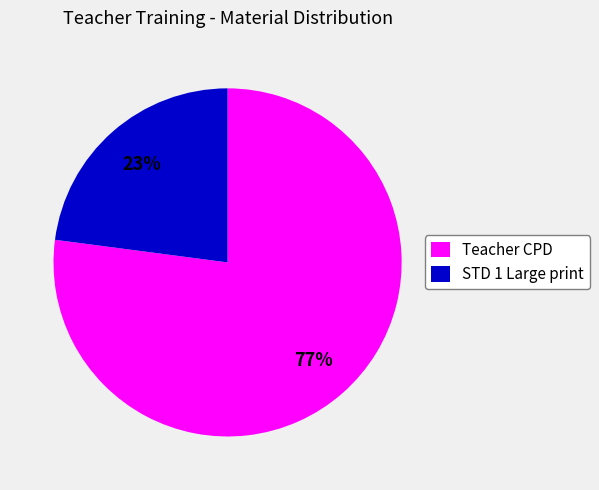

How many segments does this pie chart have?

2